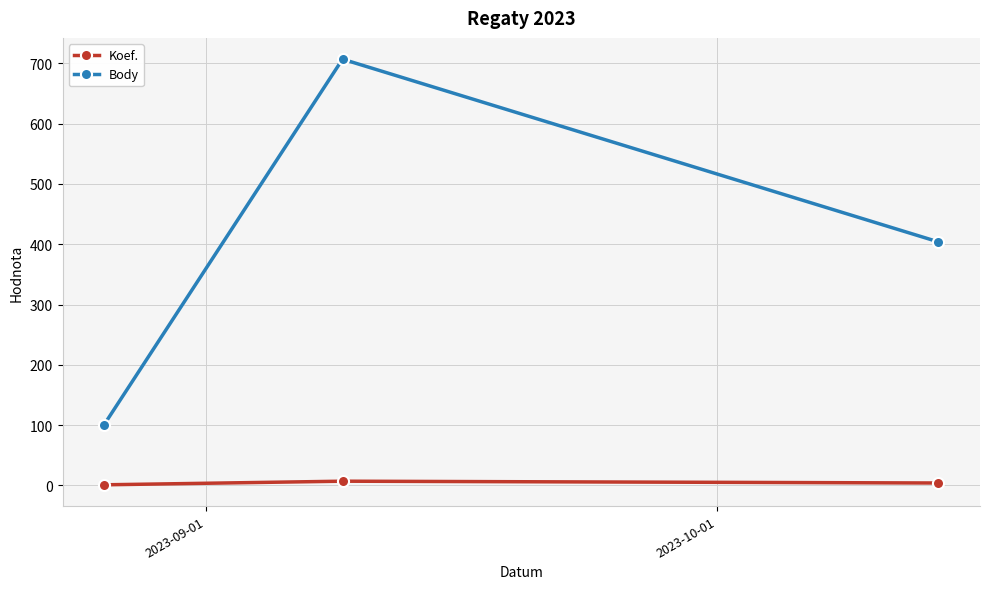

Which series has the largest total across all categories?

Body